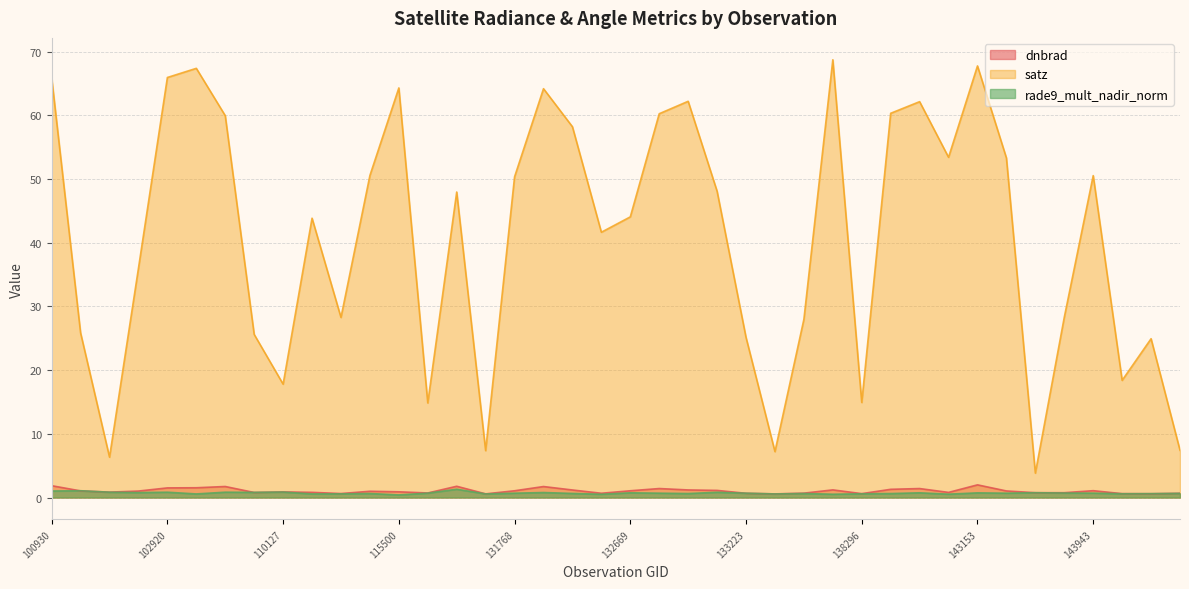

How many lines are shown in the chart?

3